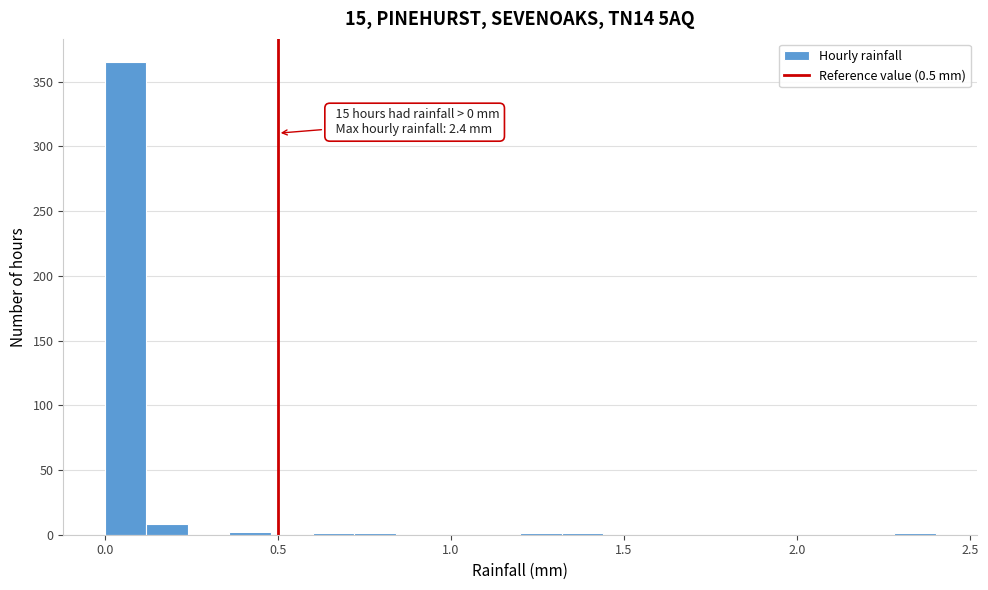

Read against the x-axis, roughly where is the centre of the tallest bar?

0.05